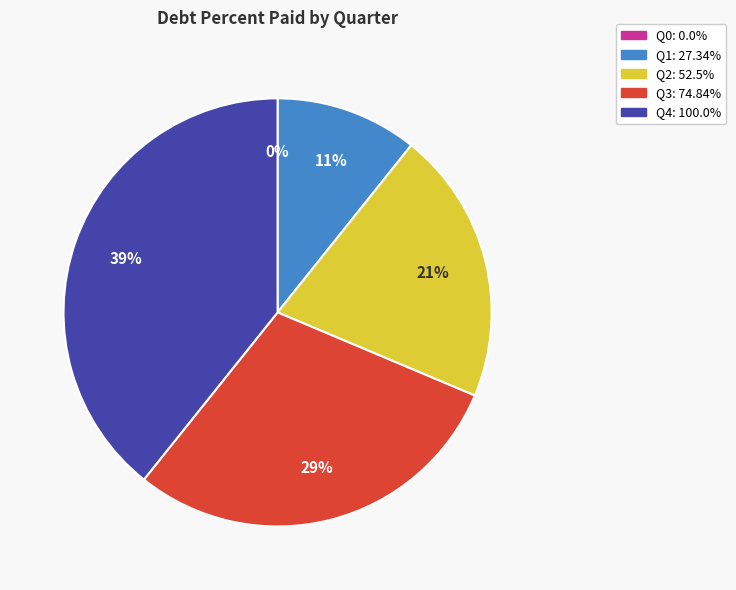

Approximately how many times larger is the value at Q4 compared to Q2?

1.9